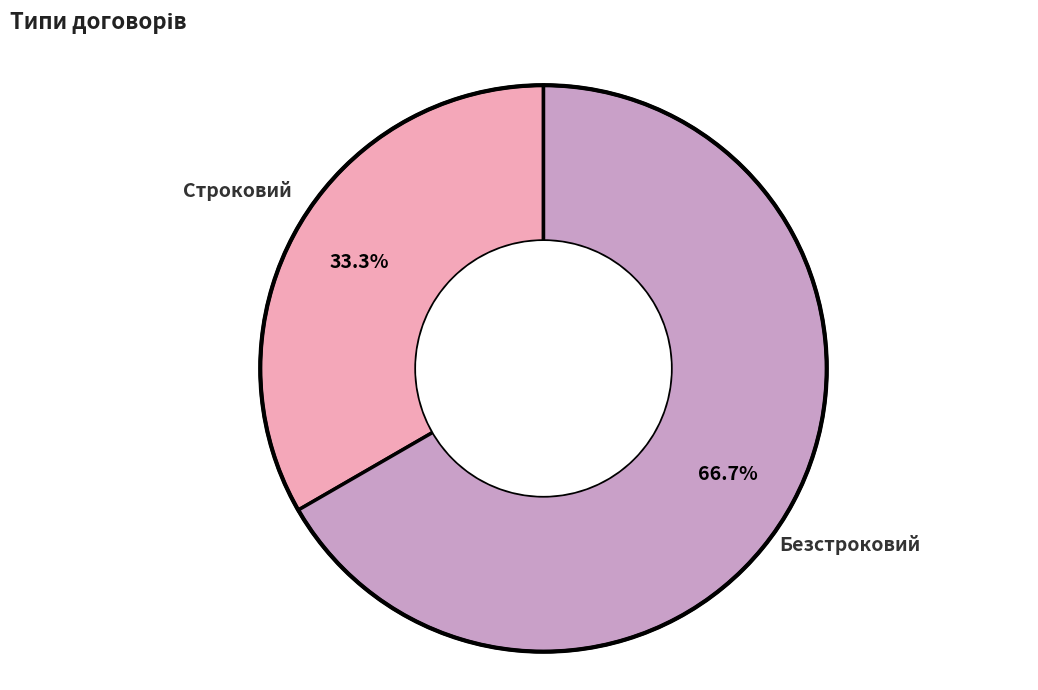

To the nearest percent, what is the difference between the largest and smallest slice percentages?

33%